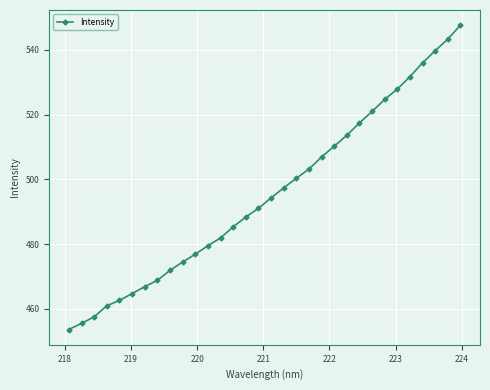

What is the value of the 4th point from the left?

460.9